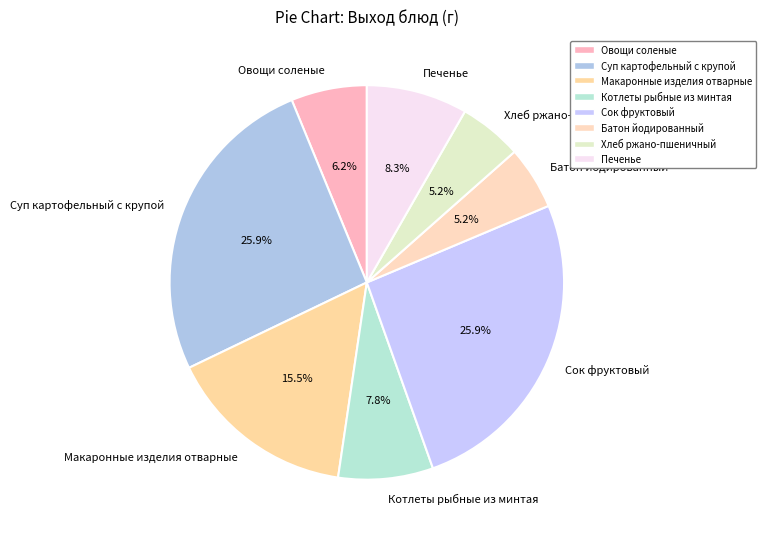

What is the total percentage of Печенье and Хлеб ржано-пшеничный?

13.5%